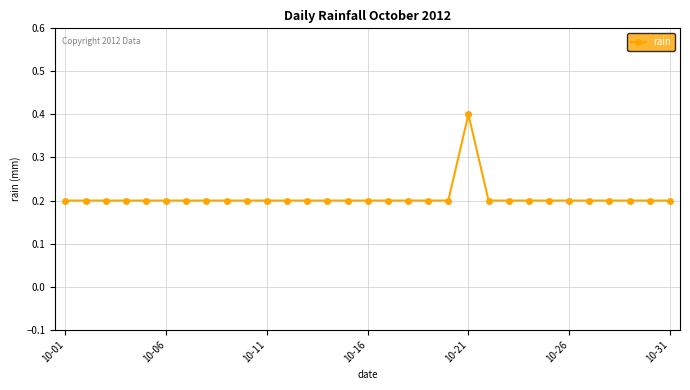

True or false: the data has more than 0 interior local peaks.

True